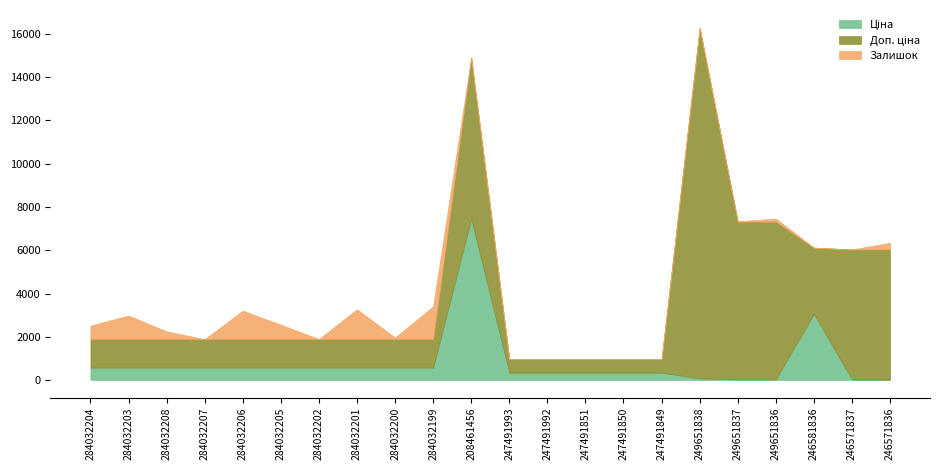

Does the chart have visible grid lines?

No